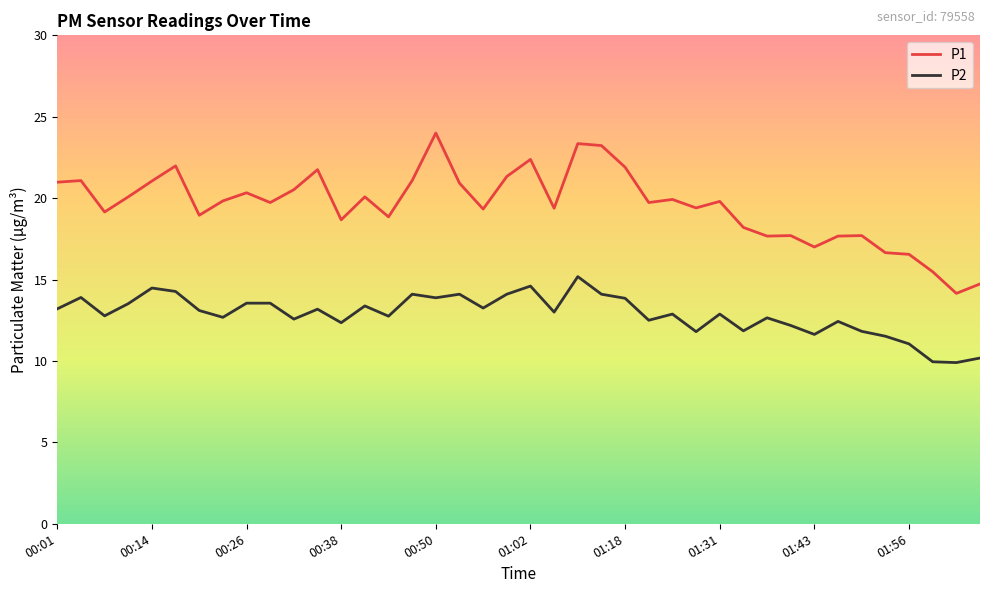

List the series in order of their overall mean, highest first.

P1, P2